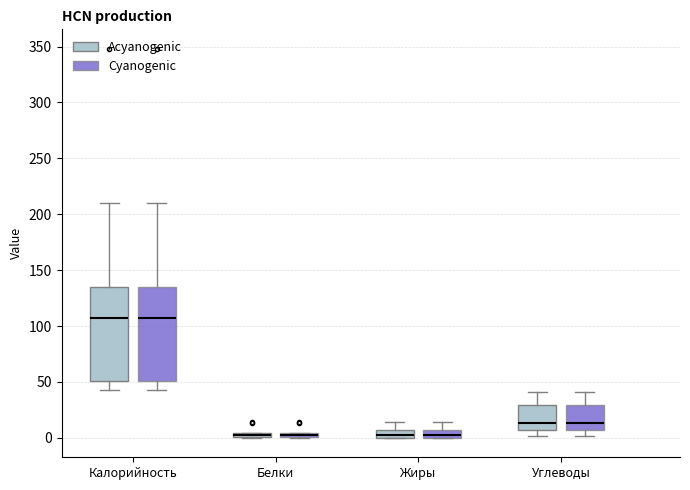

Where is the lower edge of the box for Белки (Cyanogenic) on the y-axis? The values are not printed on the chart, so give them approximately, as read against the axis.

0